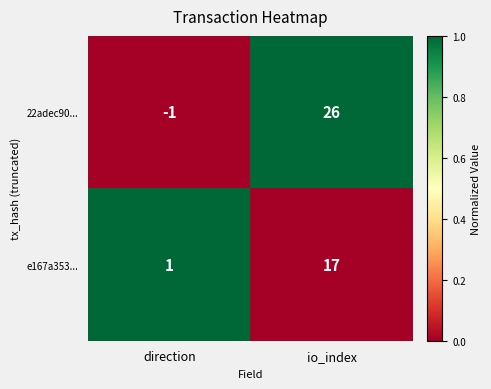

At which label is e167a353... closest to 9?

direction